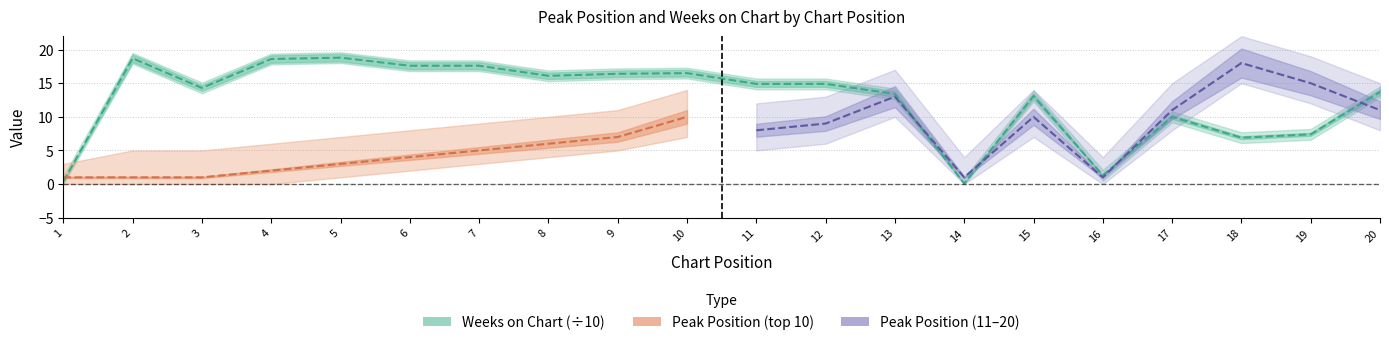

Where does the data first go above 14?

2